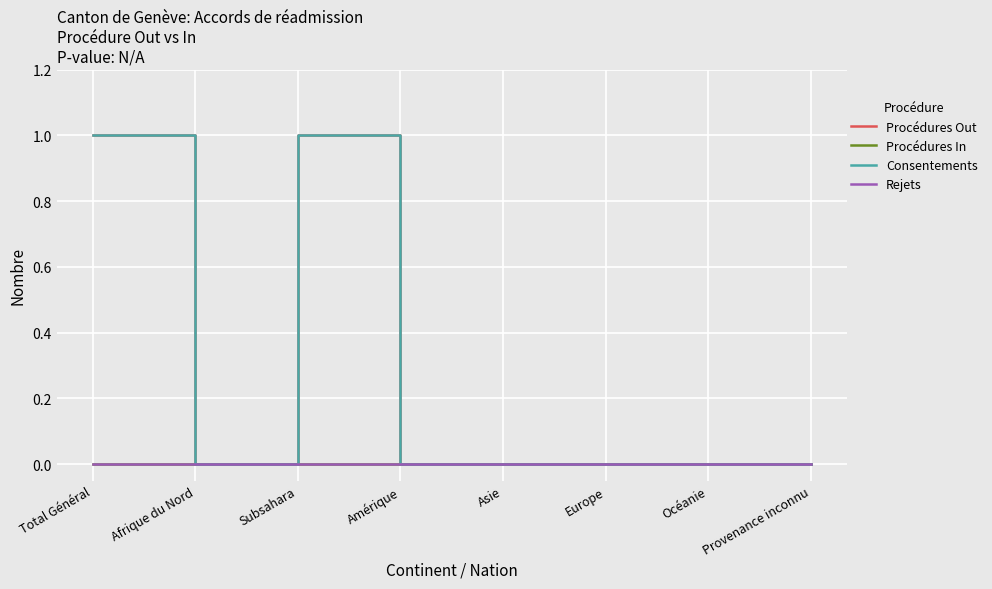

Does the chart have visible grid lines?

Yes